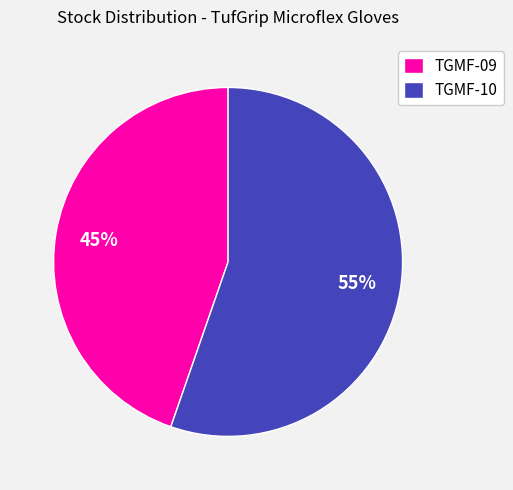

What is the largest slice in the pie chart?

TGMF-10